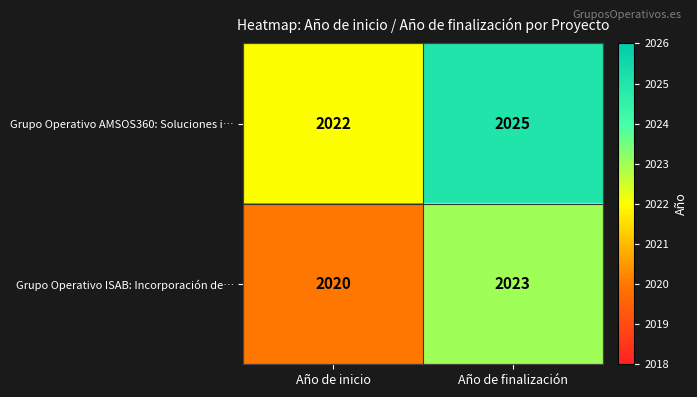

True or false: Grupo Operativo ISAB: Incorporación de… has a value of 3158 at Año de finalización.

False